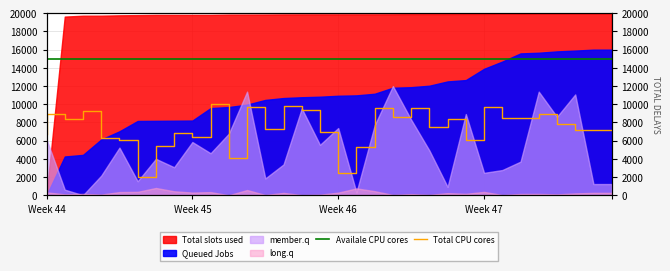

True or false: Availale CPU cores and Total CPU cores intersect in this chart.

False